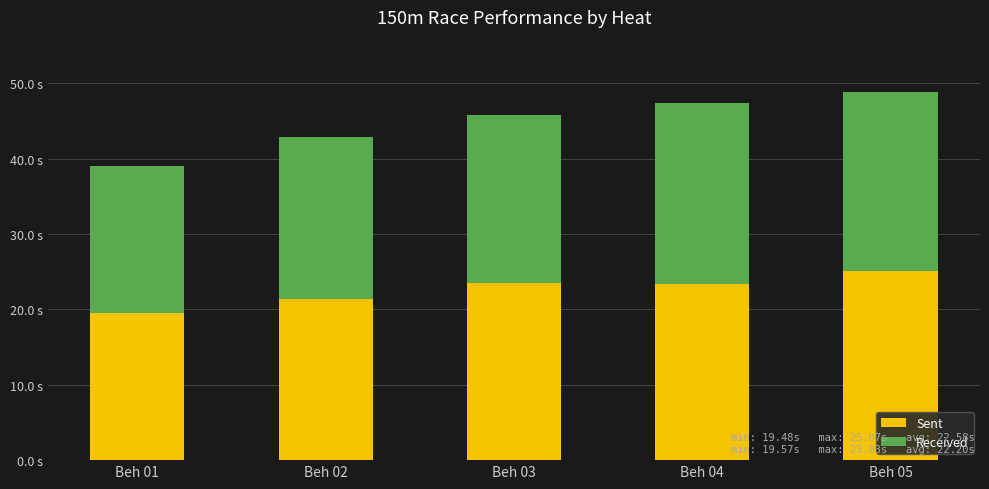

Between Beh 01 and Beh 05, which series saw the biggest shift?

Sent